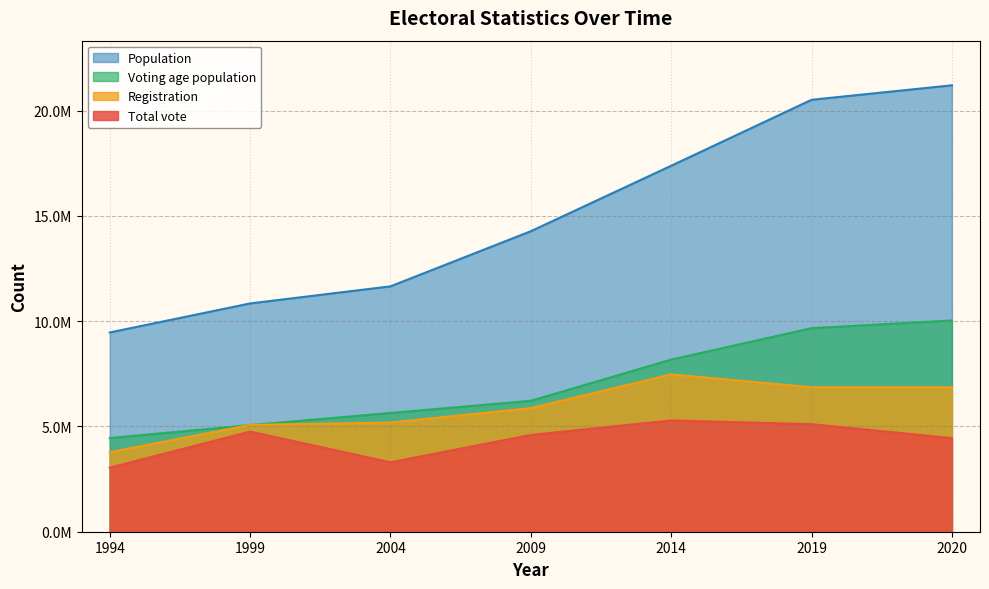

Where is Voting age population nearest to the value 7238829?

2014